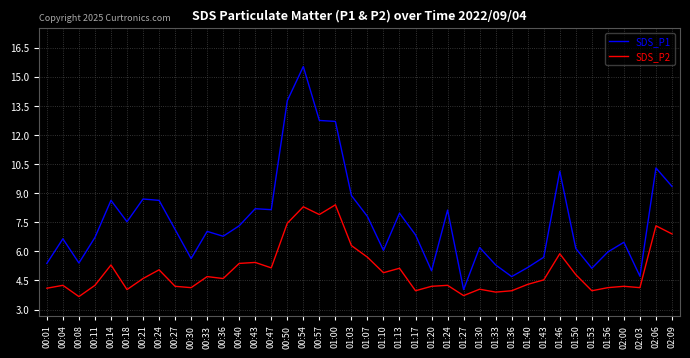

What position from the left is 01:20?

25